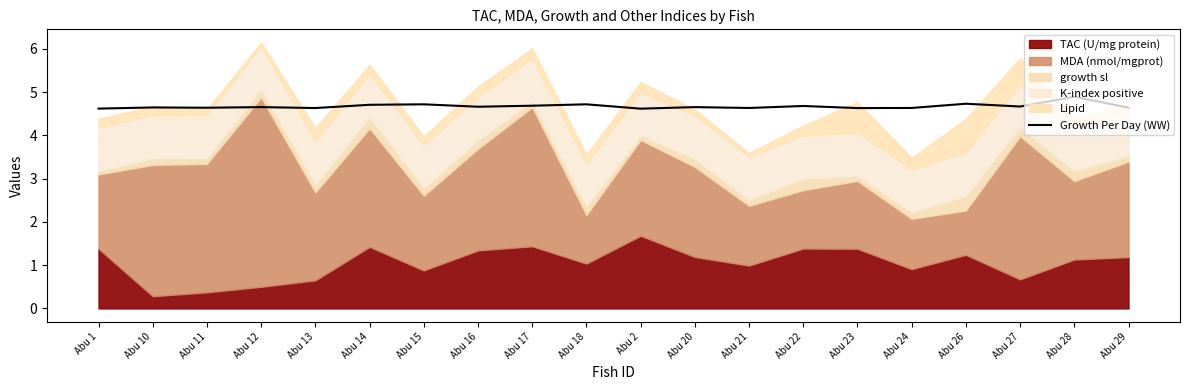

How many lines are shown in the chart?

1